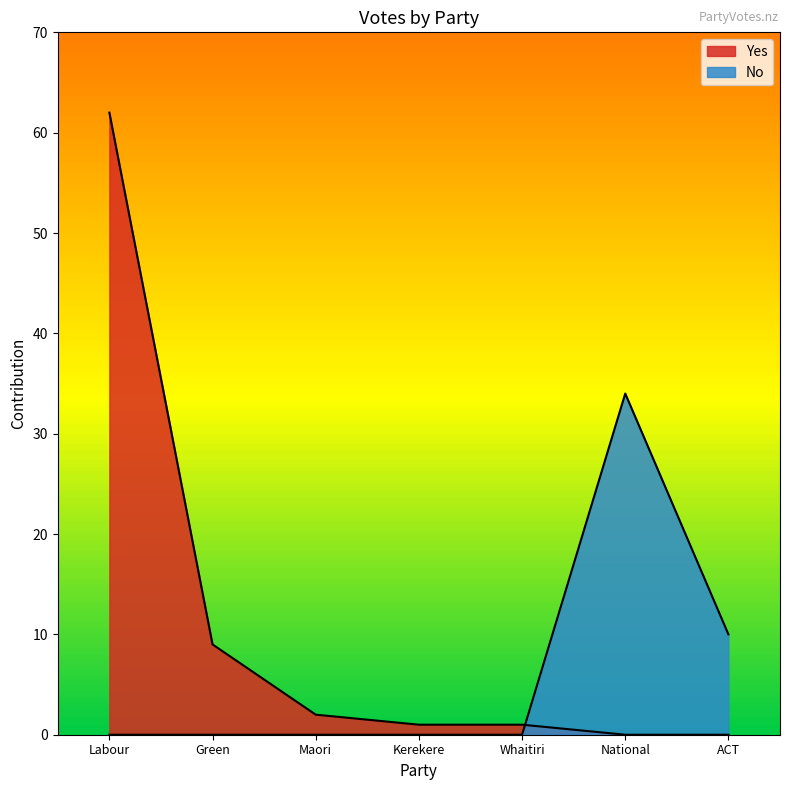

True or false: Yes and No intersect in this chart.

True